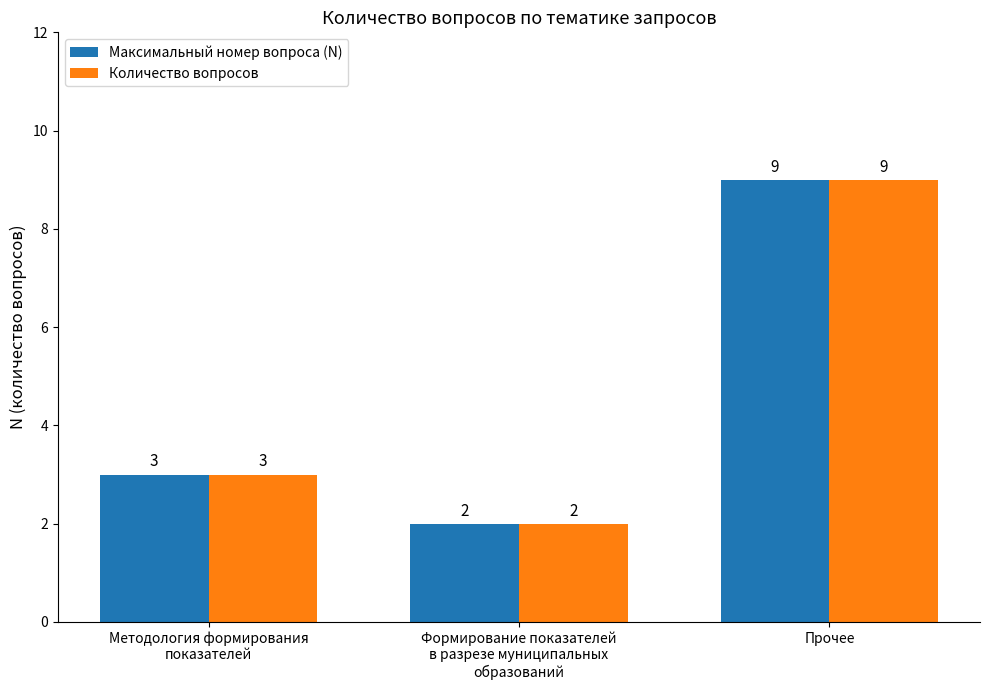

Count the Максимальный номер вопроса (N) values in the range 2 to 9.

3